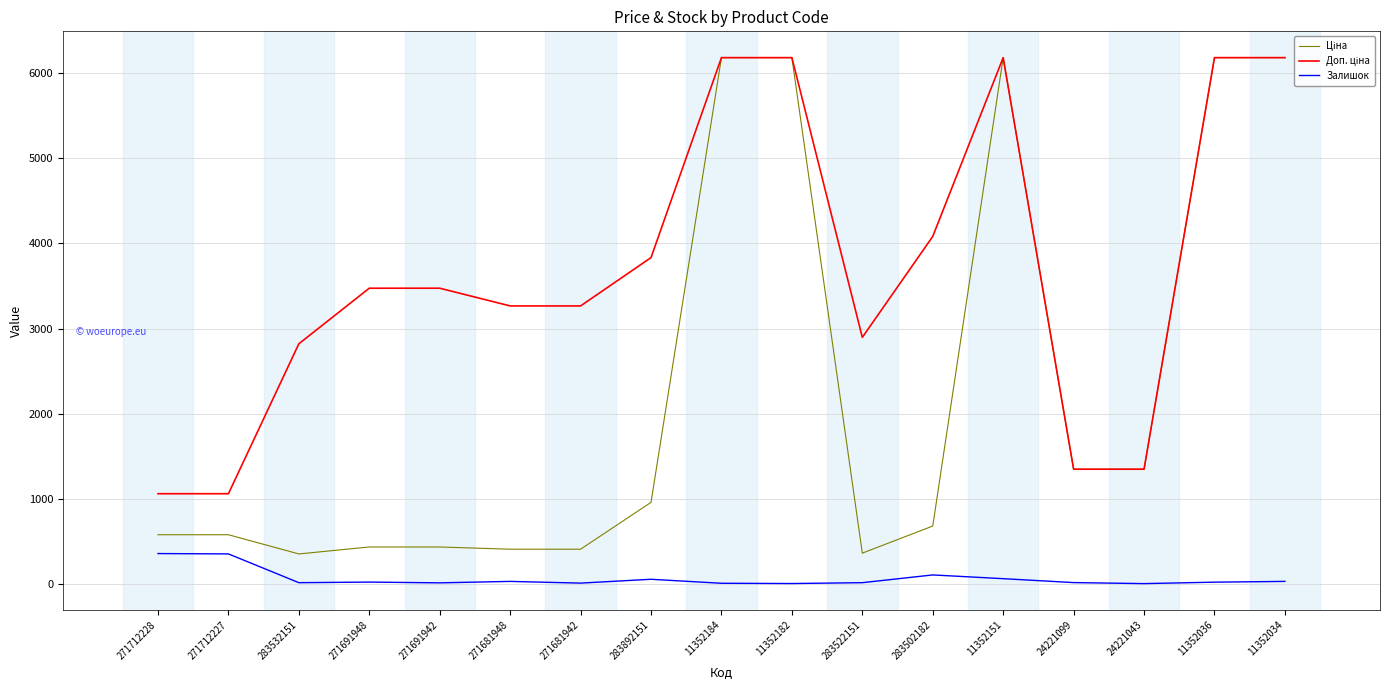

Which category has the highest value in the Ціна series?

11352184